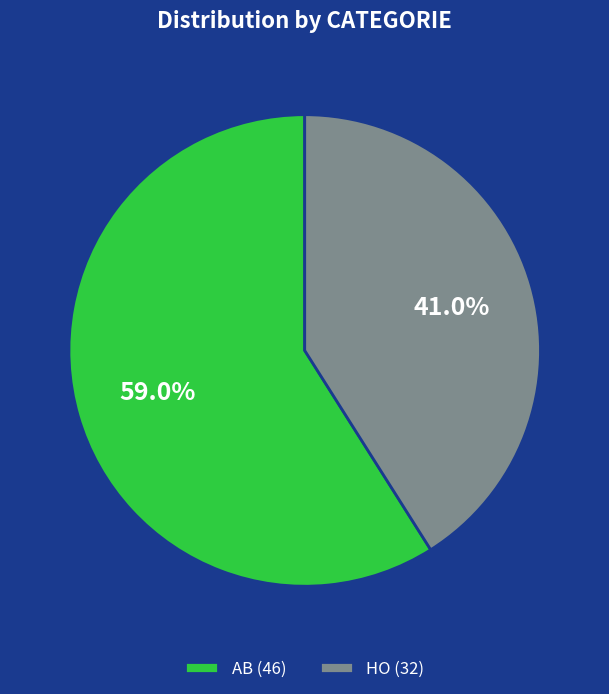

To the nearest percent, what is the average slice percentage?

50%